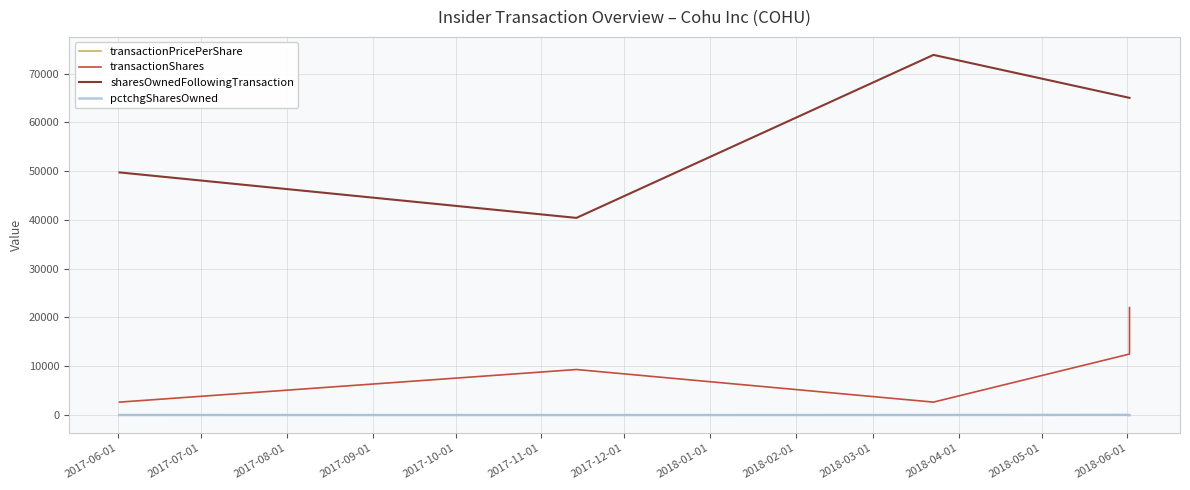

What position from the left is 2017-06-01?

1